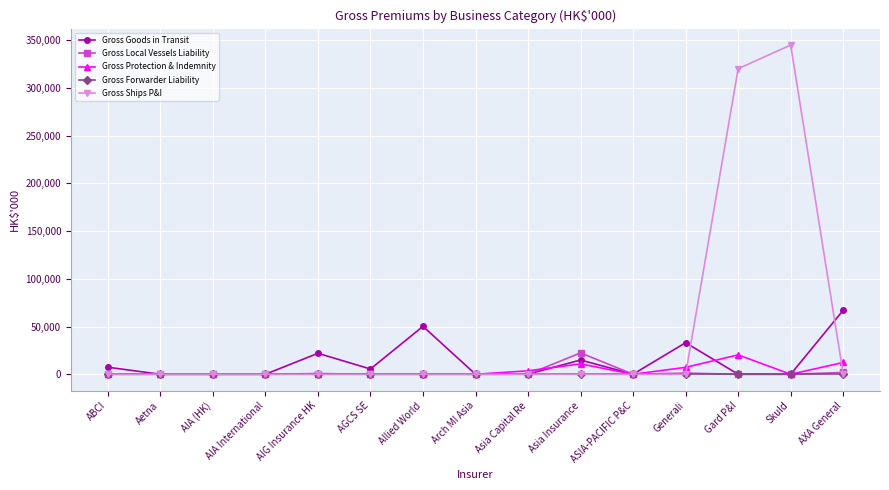

Which series has the largest total across all categories?

Gross Ships P&I